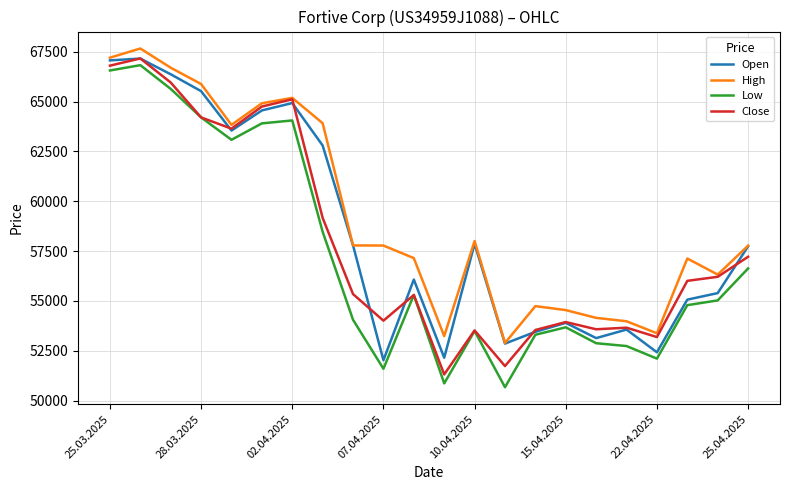

Which series has the widest spread of values?

Low